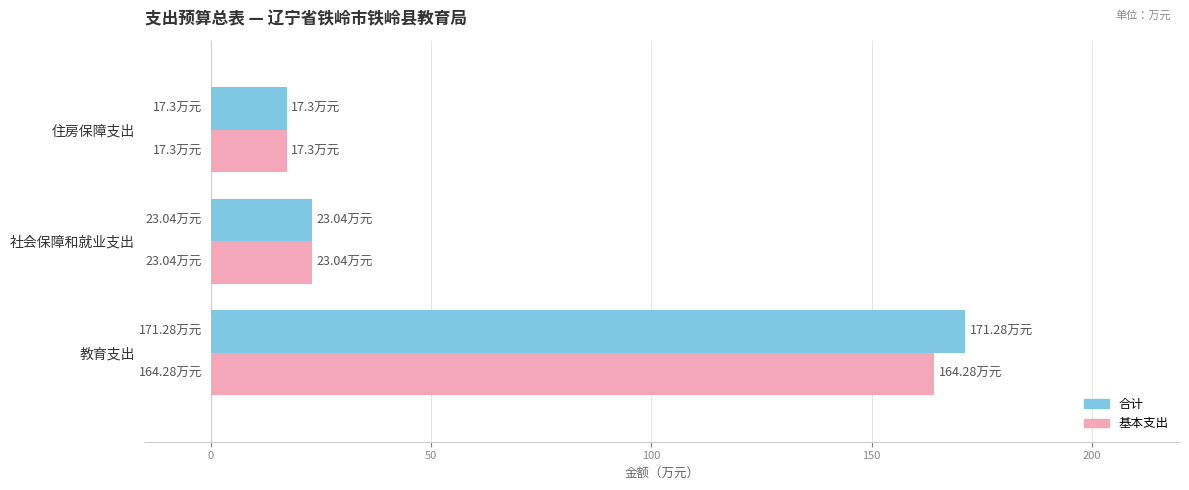

At which category does the chart reach its peak across all series?

教育支出